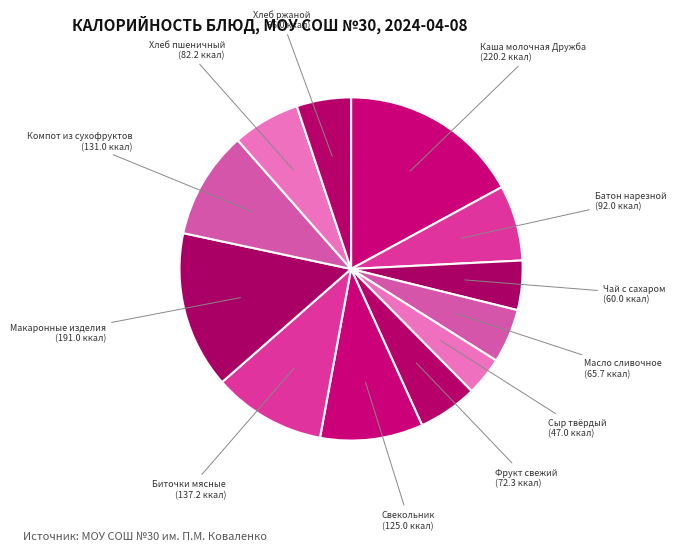

Which has a higher value, Фрукт свежий or Хлеб пшеничный?

Хлеб пшеничный